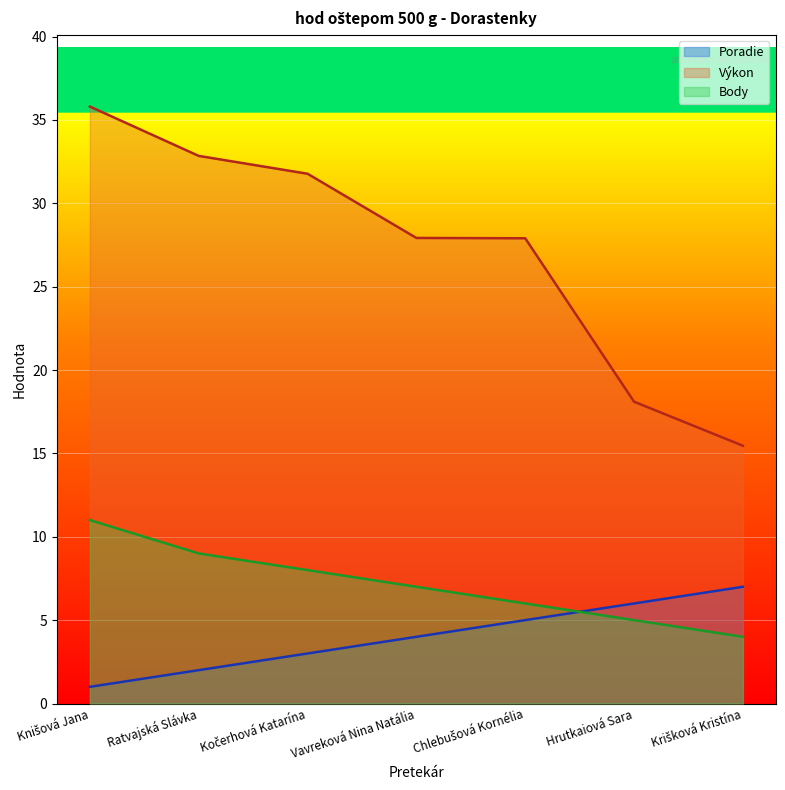

What is the label of the 3rd point from the right?

Chlebušová Kornélia